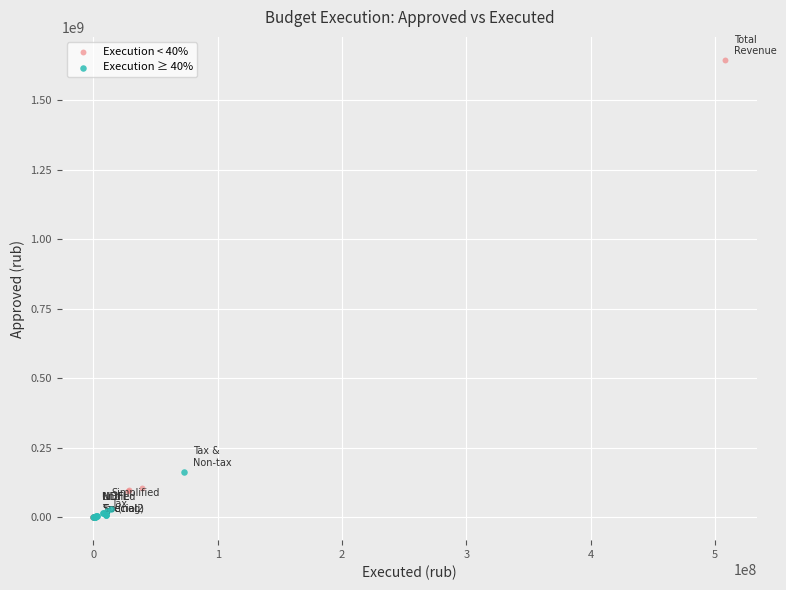

Which series contains the highest Y value?

Execution < 40%